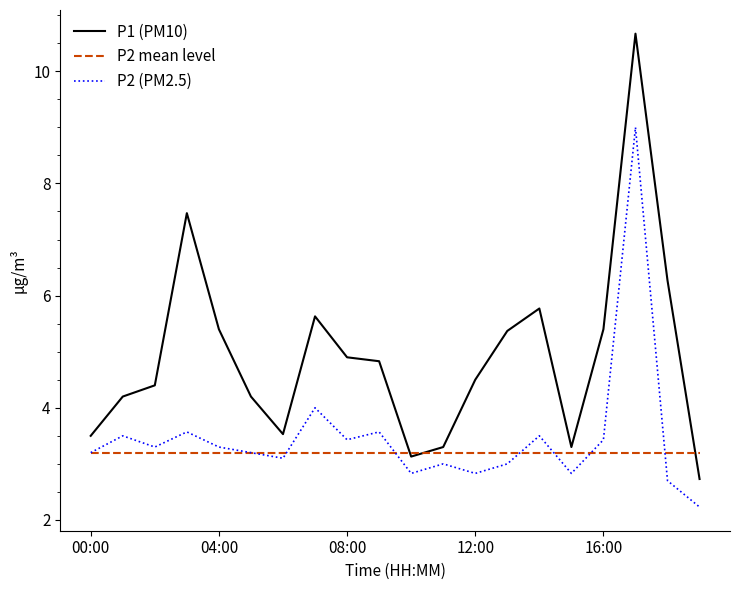

Which series has the largest range (max minus min)?

P1 (PM10)